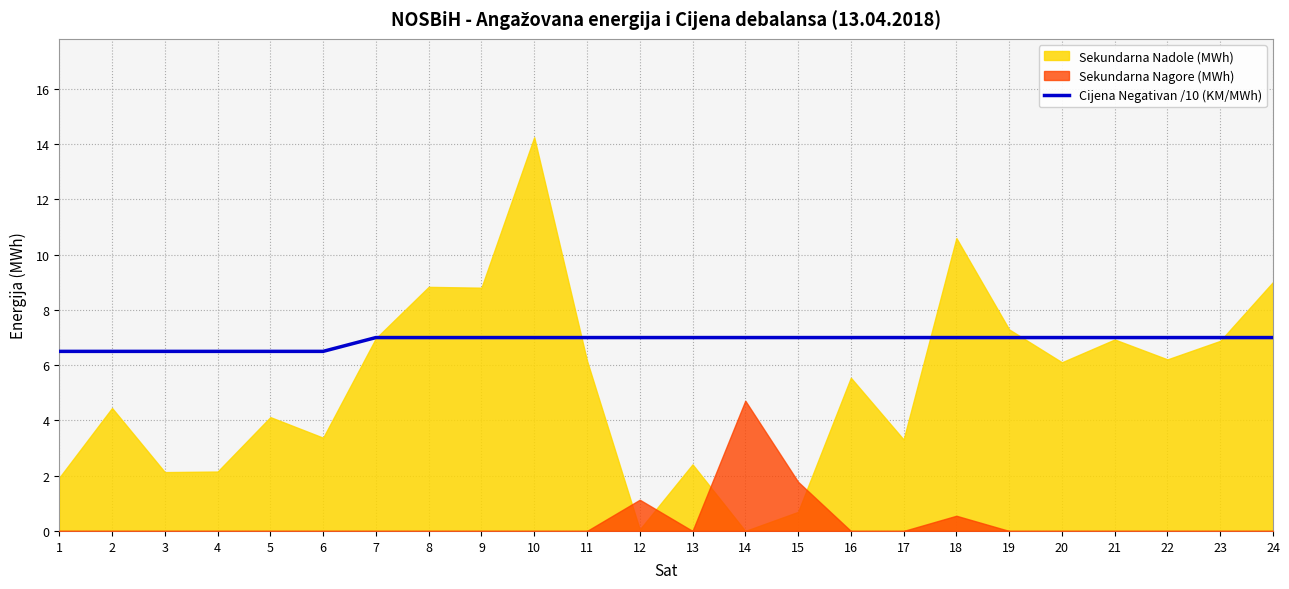

Which has a higher value, 16 or 8?

16